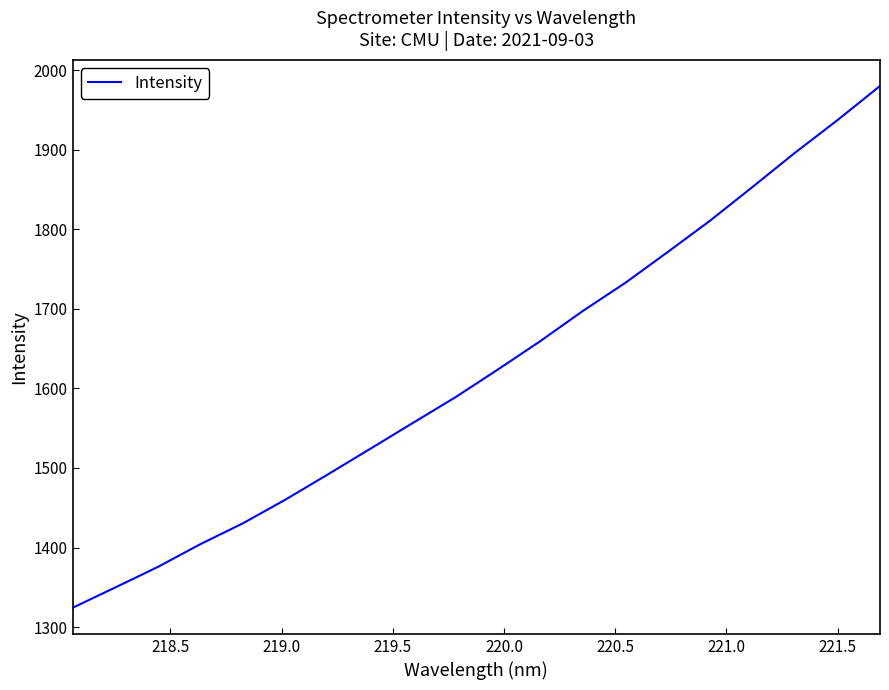

What is the difference between the maximum and minimum values?

655.7